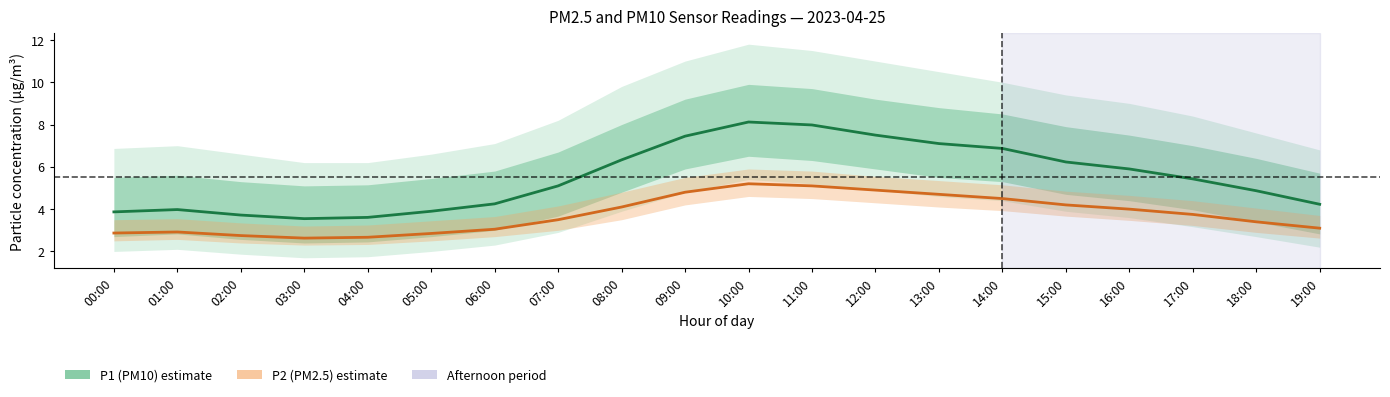

Reading right to left, extract all data points from this chart.

P1 (PM10): 4.2	4.9	5.4	5.9	6.2	6.9	7.1	7.5	8.0	8.1	7.5	6.3	5.1	4.2	3.9	3.6	3.5	3.7	4.0	3.9
P2 (PM2.5): 3.1	3.4	3.8	4.0	4.2	4.5	4.7	4.9	5.1	5.2	4.8	4.1	3.5	3.0	2.9	2.7	2.6	2.8	2.9	2.9